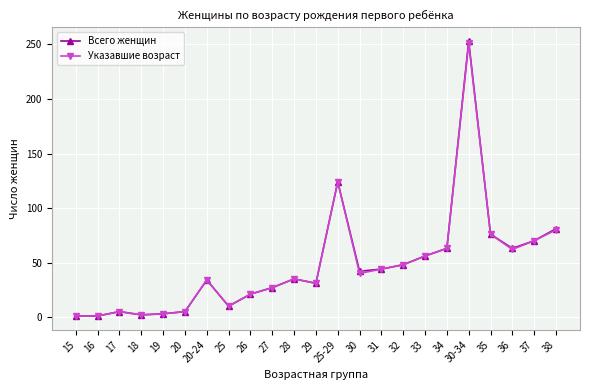

Which category has the highest value across all series?

30-34